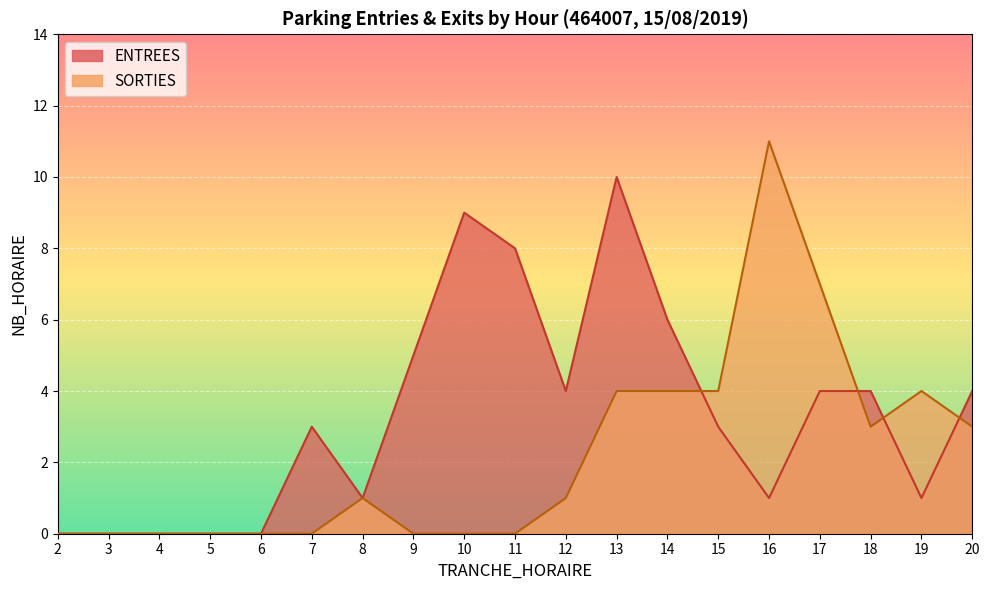

Reading right to left, extract all data points from this chart.

ENTREES: 20=4	19=1	18=4	17=4	16=1	15=3	14=6	13=10	12=4	11=8	10=9	9=5	8=1	7=3	6=0	5=0	4=0	3=0	2=0
SORTIES: 20=3	19=4	18=3	17=7	16=11	15=4	14=4	13=4	12=1	11=0	10=0	9=0	8=1	7=0	6=0	5=0	4=0	3=0	2=0